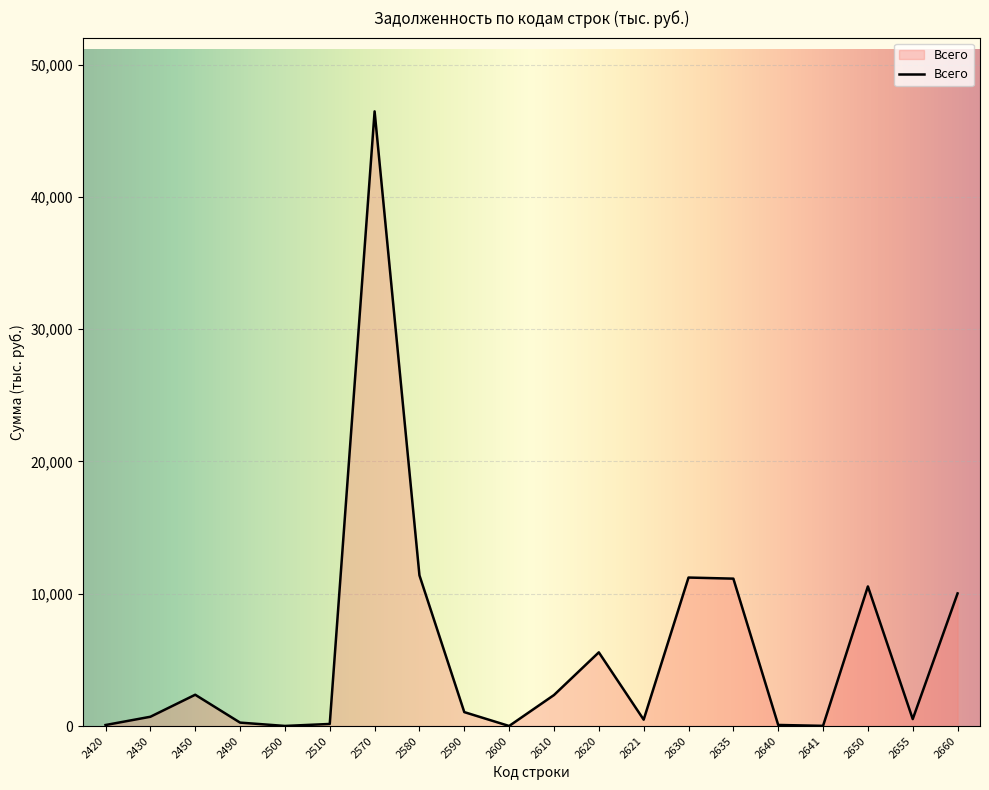

True or false: the data shows 3646 at 2630.

False